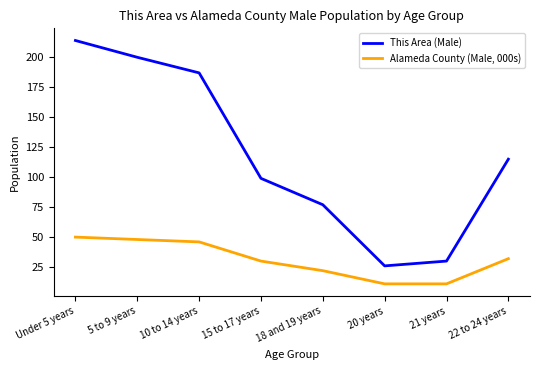

Rank the categories by This Area (Male) value from highest to lowest.

Under 5 years, 5 to 9 years, 10 to 14 years, 22 to 24 years, 15 to 17 years, 18 and 19 years, 21 years, 20 years